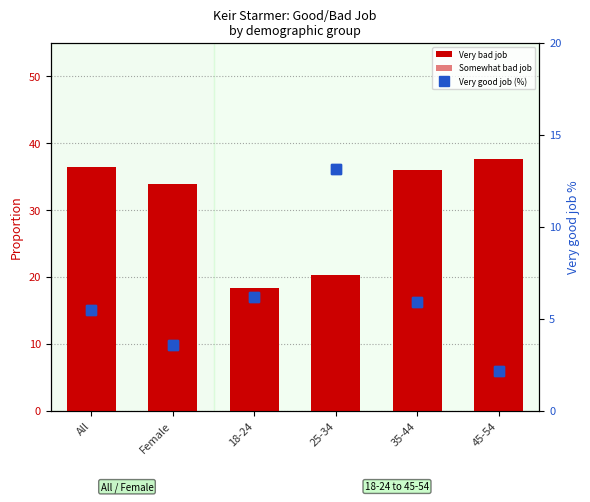

Is it true that Very good job (%) equals 3.5 at Female?

True